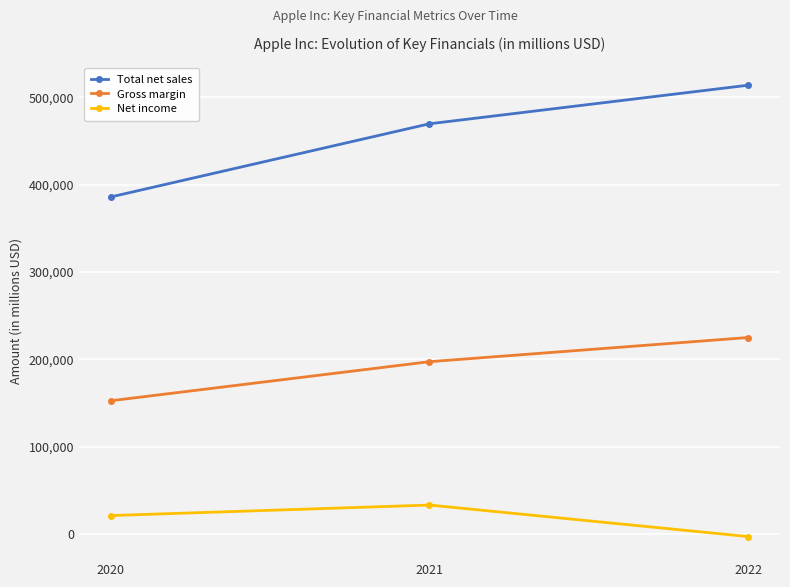

Reading left to right, extract all data points from this chart.

Total net sales: 2020=386074	2021=469822	2022=513983
Gross margin: 2020=152767	2021=197478	2022=225152
Net income: 2020=21331	2021=33364	2022=-2722